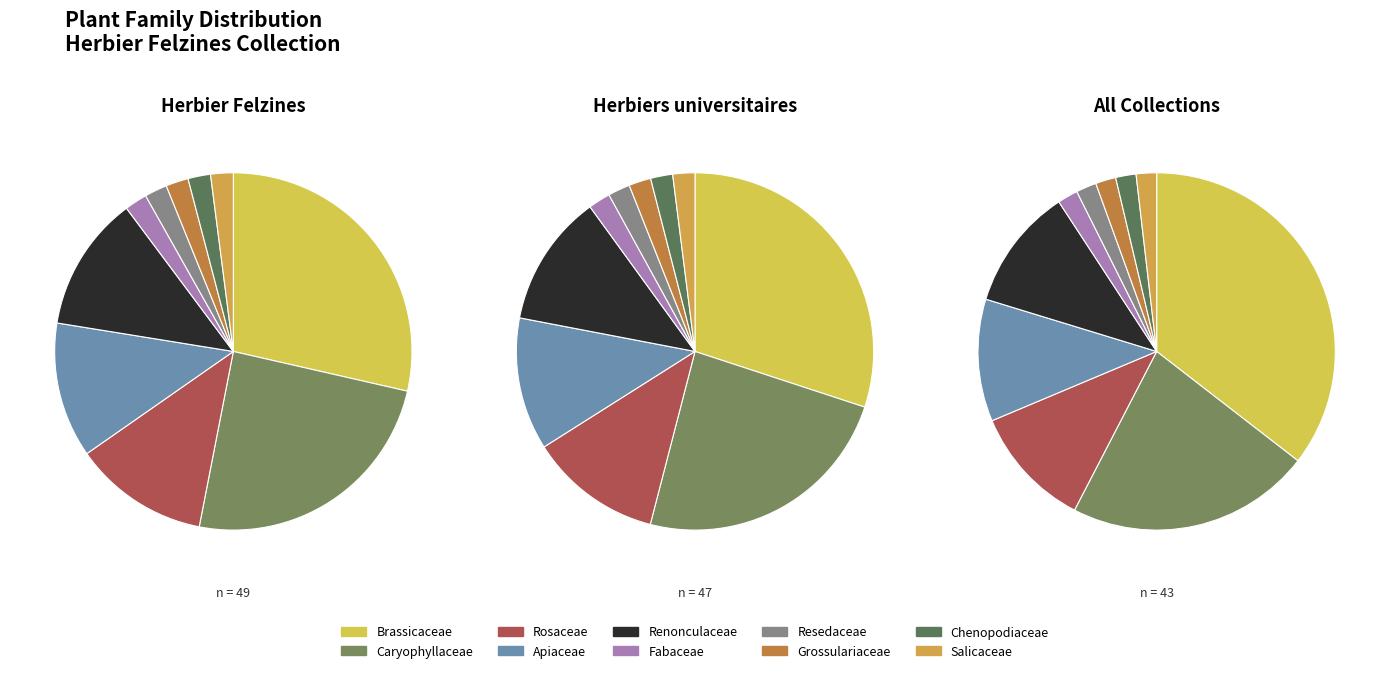

What portion of the pie excludes Apiaceae?

87.8%